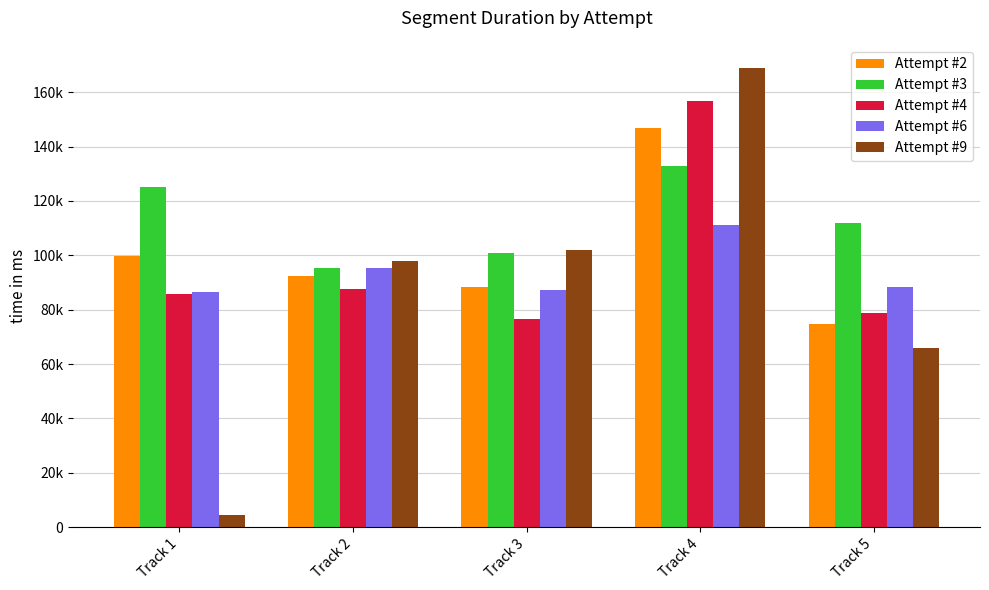

Are the bars horizontal?

No